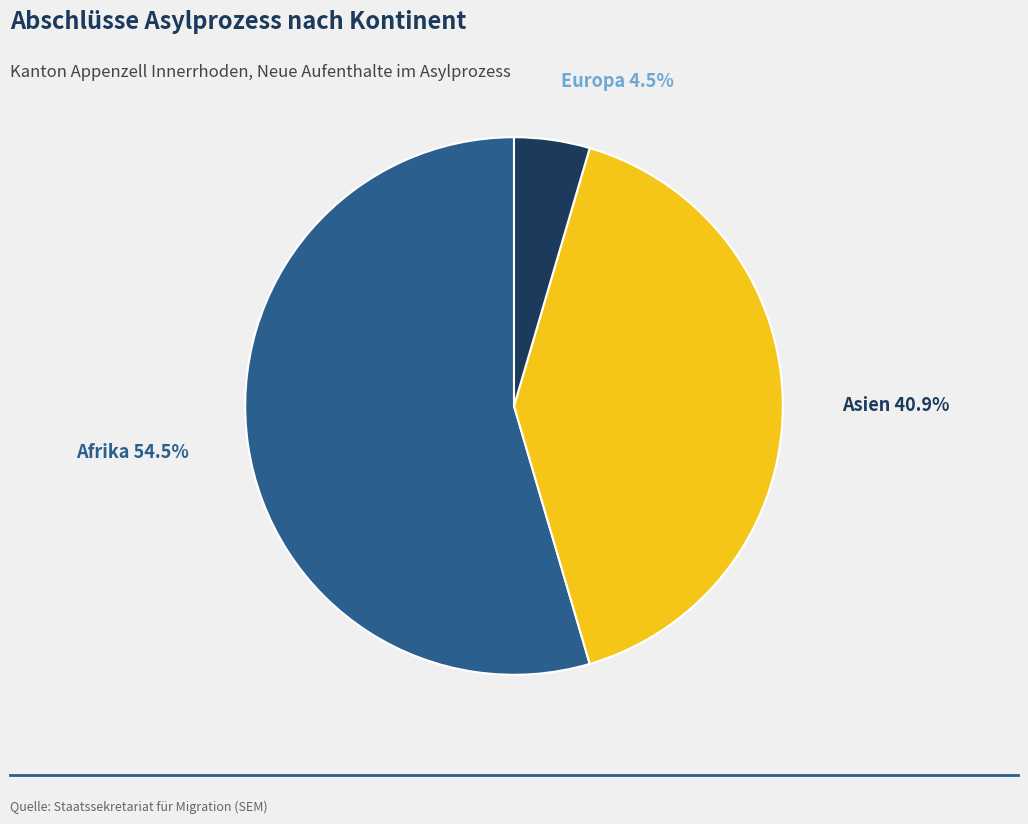

What percentage do Asien and Afrika together represent?

95.5%